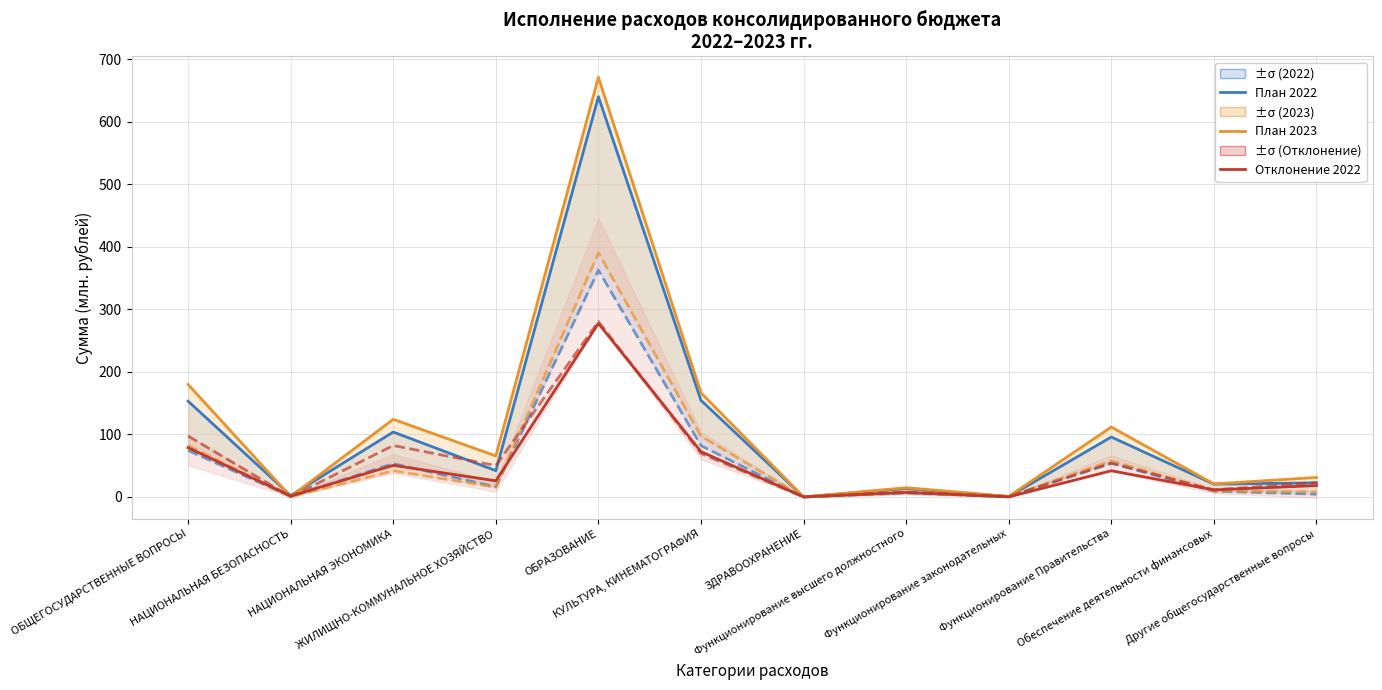

True or false: Исполнено 2023 has more than 1 points higher than both neighbors.

True